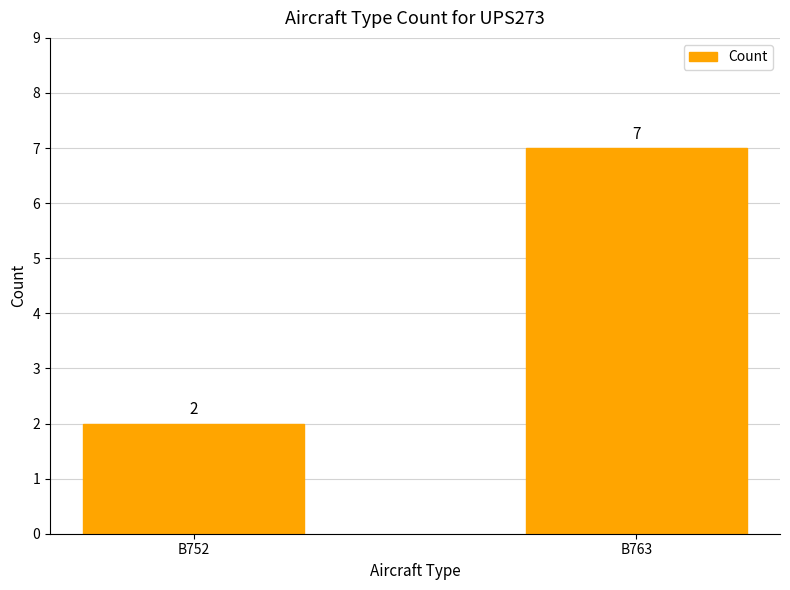

Rank the categories by value from highest to lowest.

B763, B752